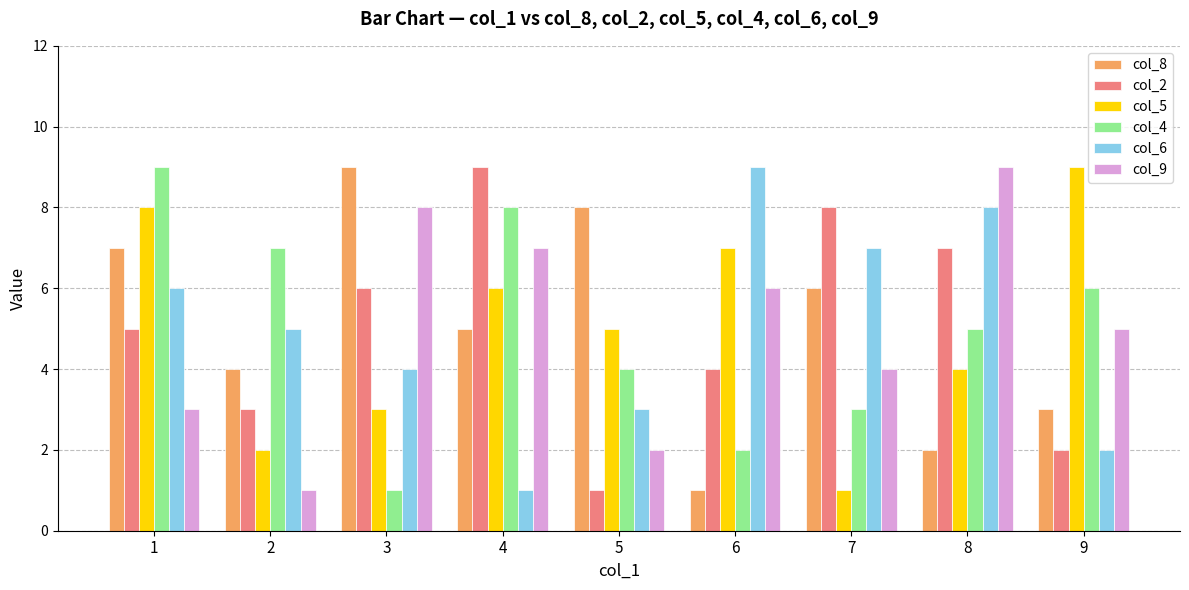

Is it true that col_9 equals 4 at 8?

False